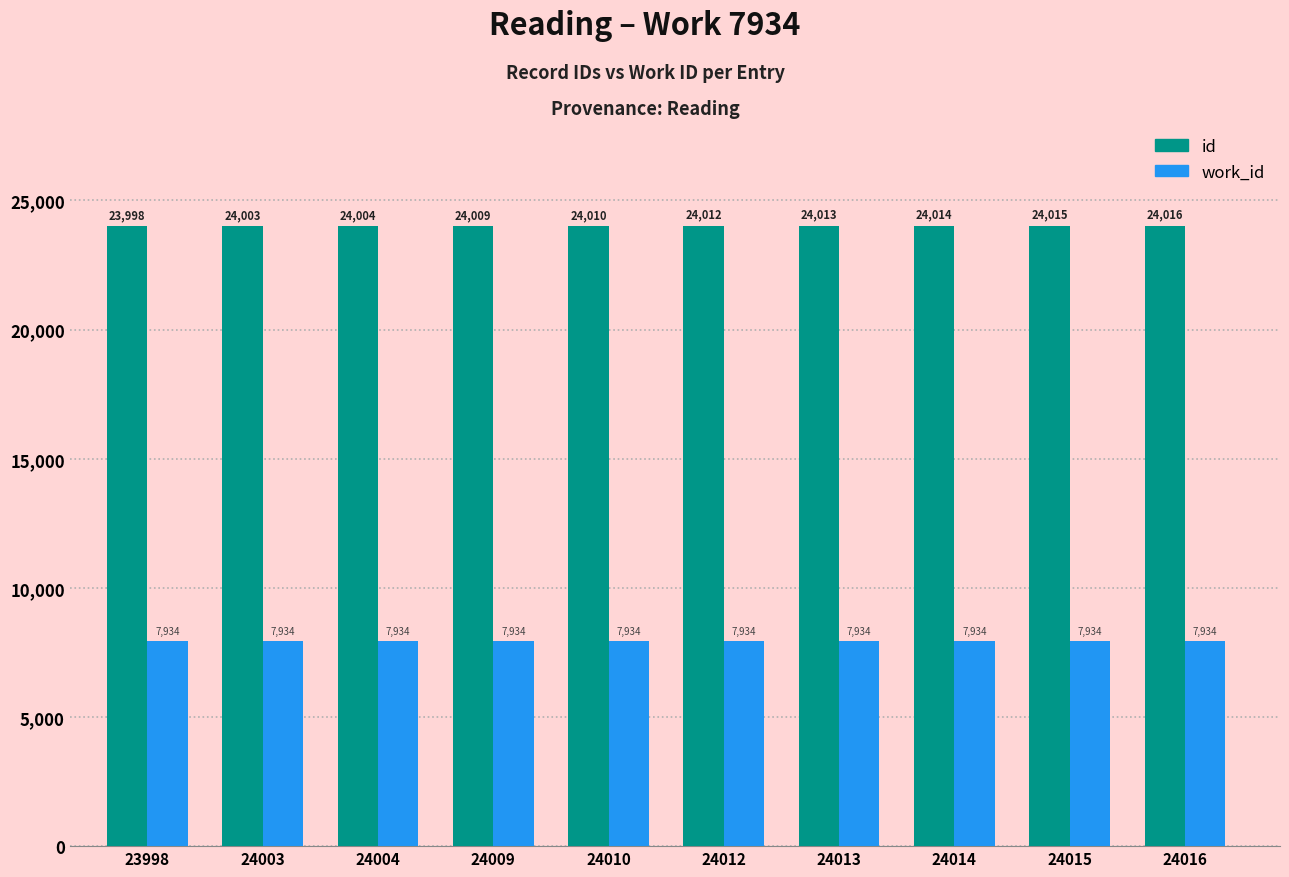

Which series changed the most between 24003 and 24014?

id